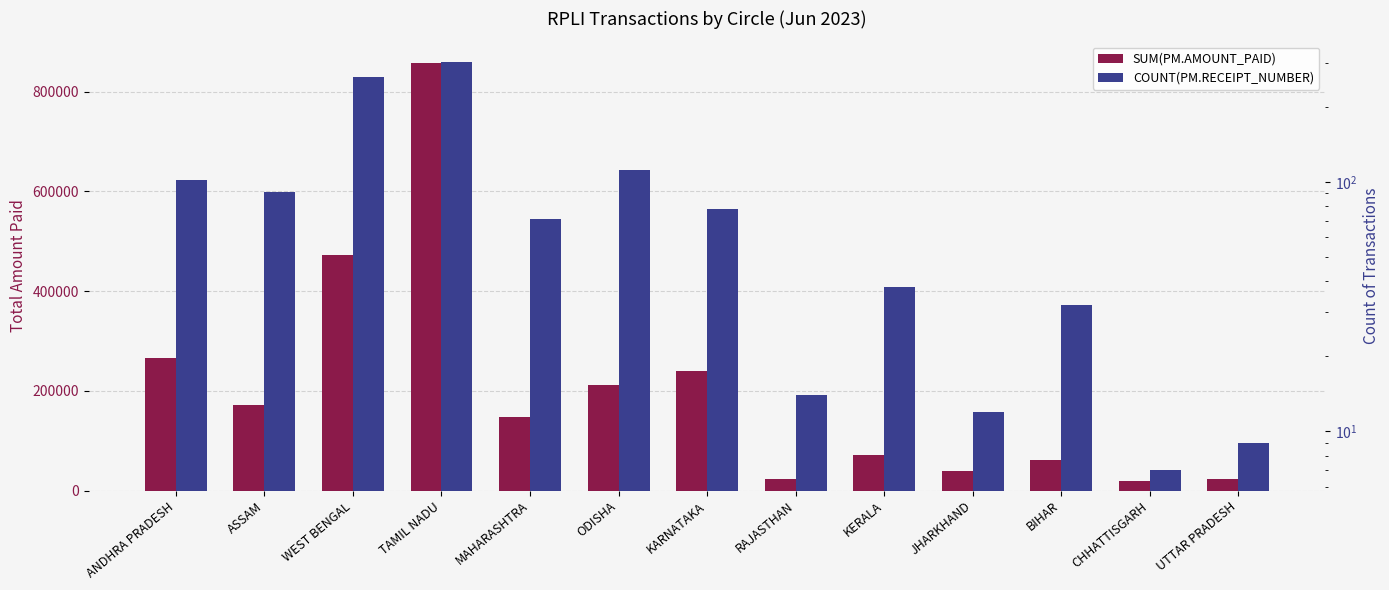

What are all the series names shown in the legend?

SUM(PM.AMOUNT_PAID), COUNT(PM.RECEIPT_NUMBER)